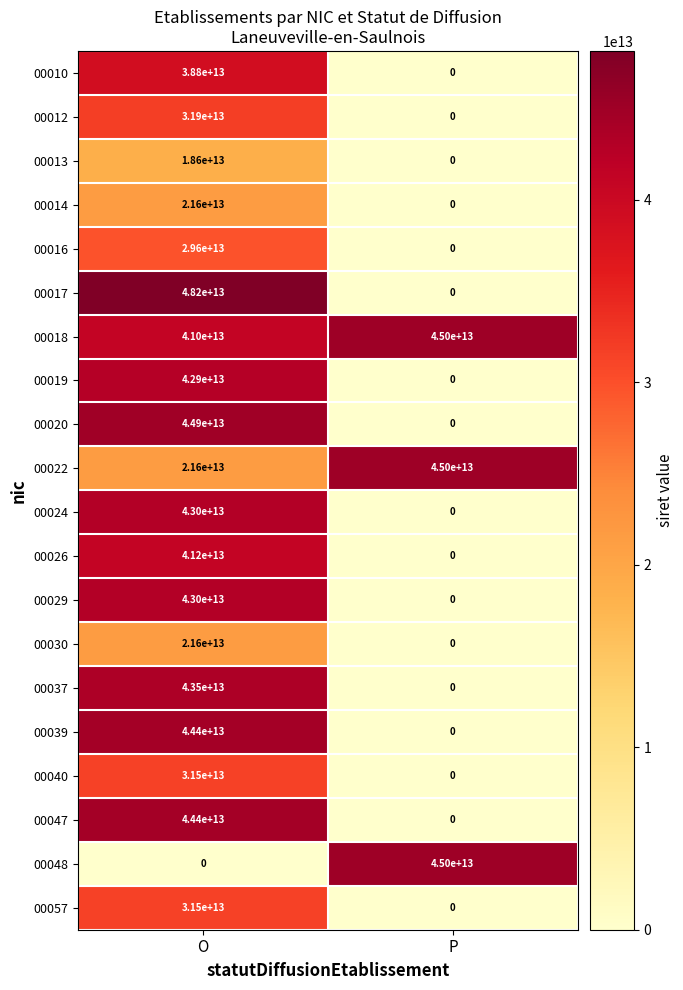

What is the difference between the maximum and minimum values in the 00010 series?

38800000000000